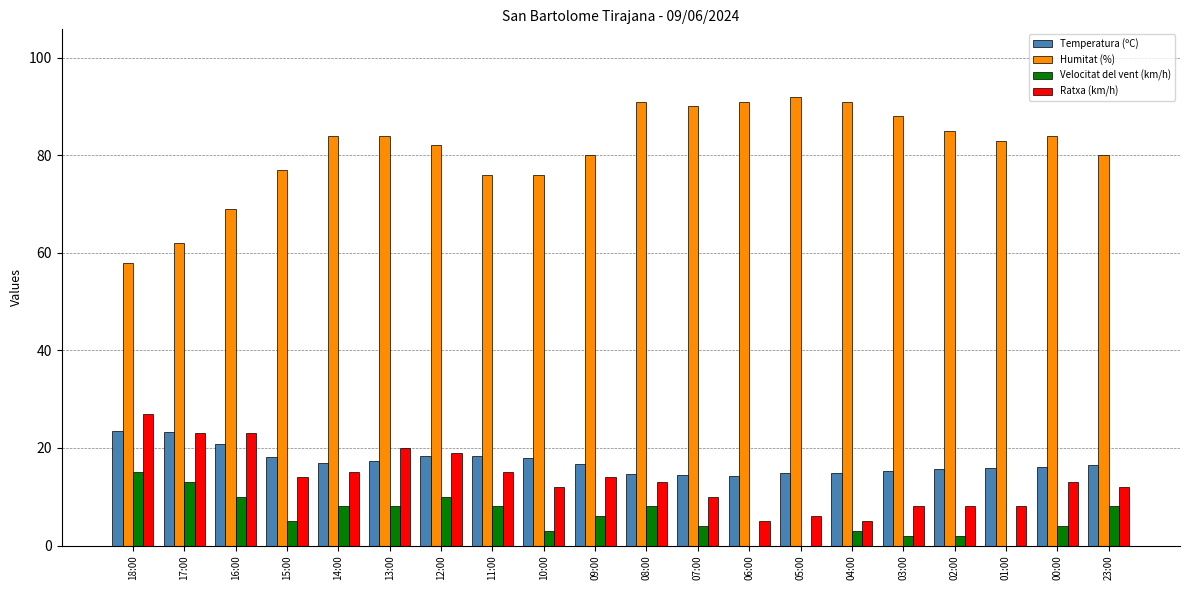

Are the bars horizontal?

No